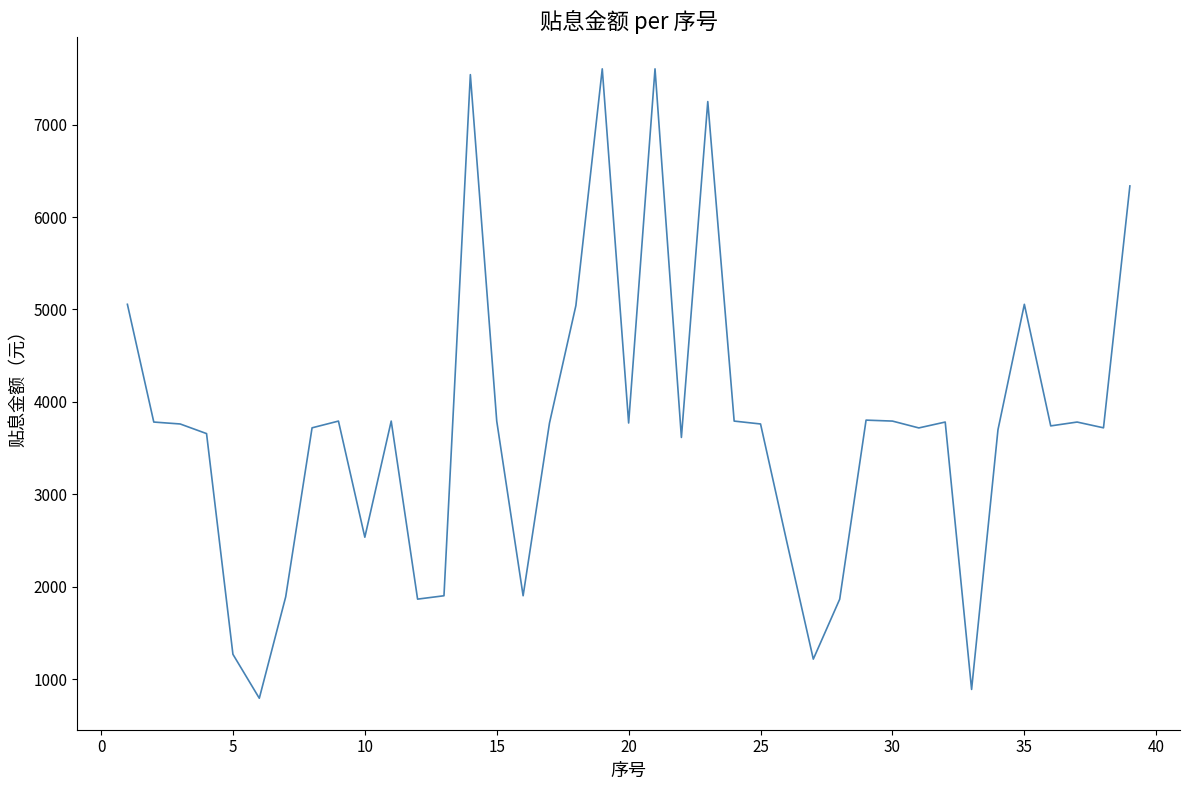

What is the maximum value shown in the chart?

7604.2